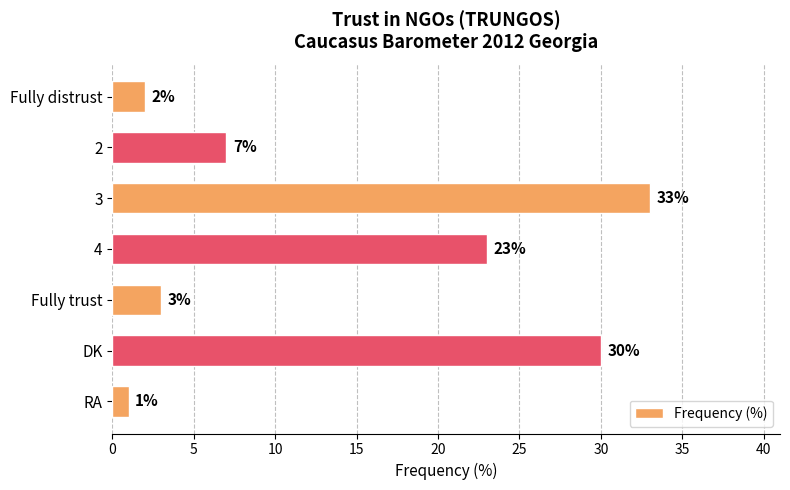

How many series are shown in this chart?

1